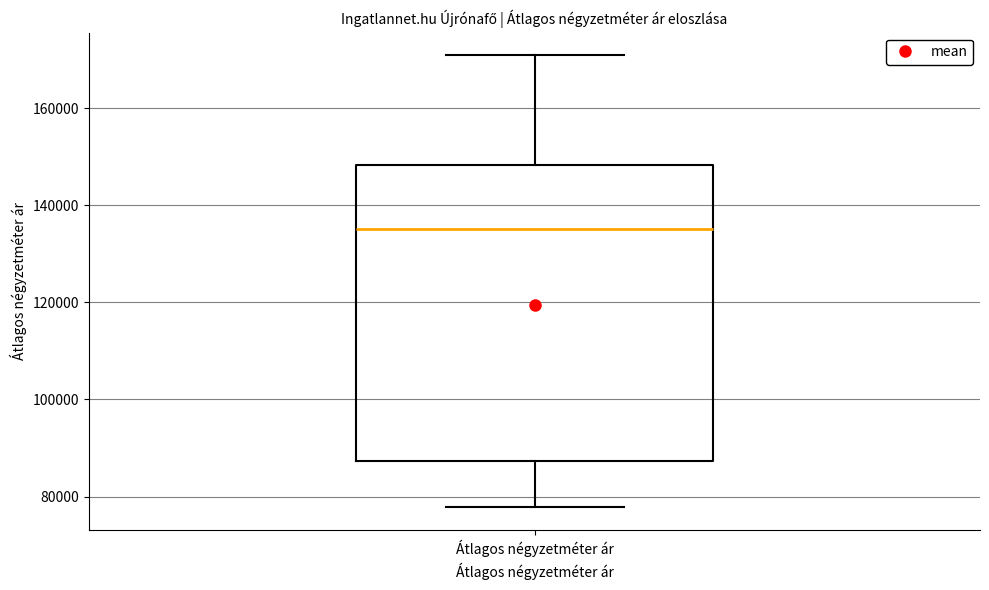

Read this box plot against the y-axis: the position of the median line, the range covered by the box, and the ends of both whiskers. The values are not printed on the chart, so give them approximately, as read against the axis.

median 136000, box 88000 to 148000, whiskers 78000 to 170000